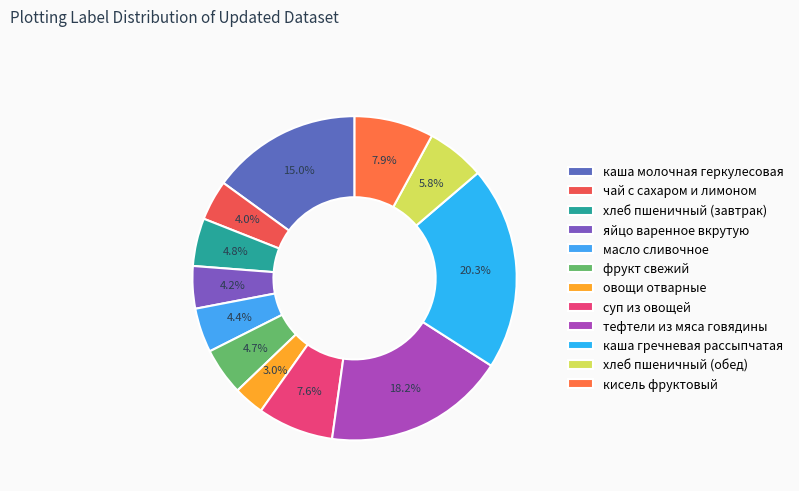

What is the largest slice in the pie chart?

каша гречневая рассыпчатая